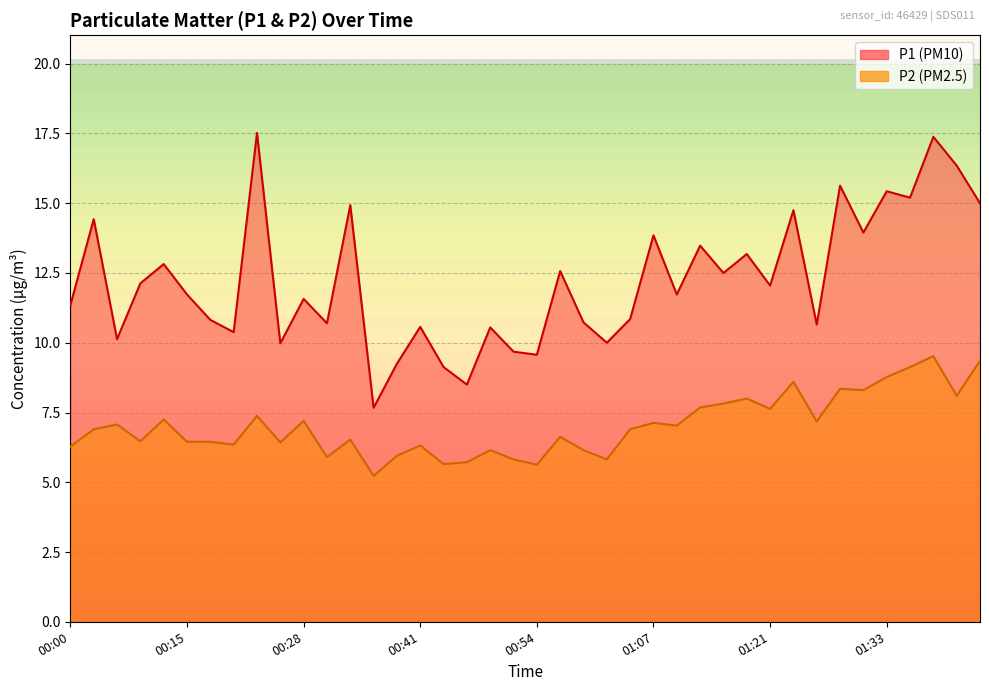

True or false: P1 and P2 intersect in this chart.

False